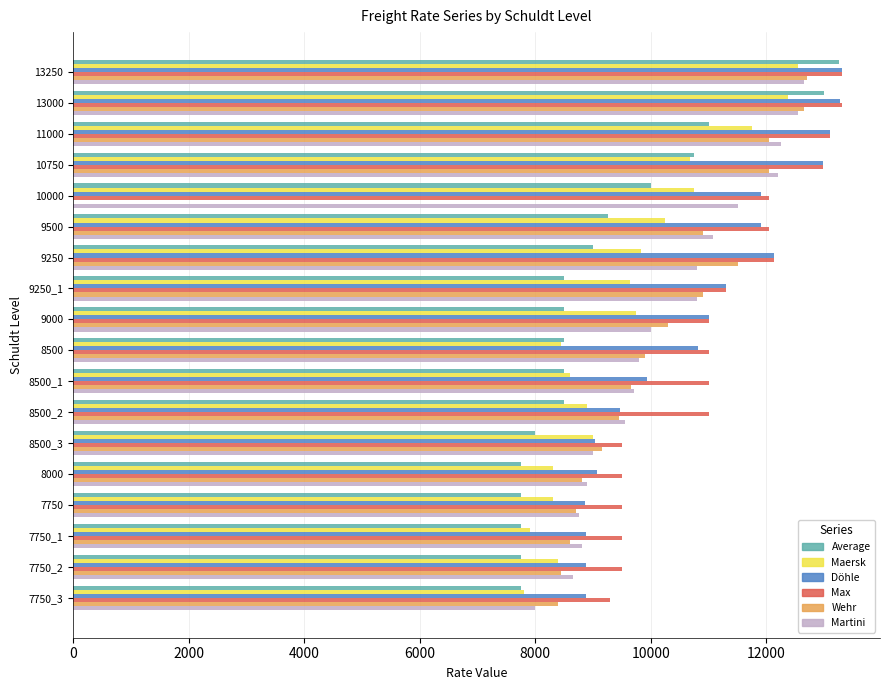

Is the value of Martini at 13000 greater than the value of Max at 13250?

No